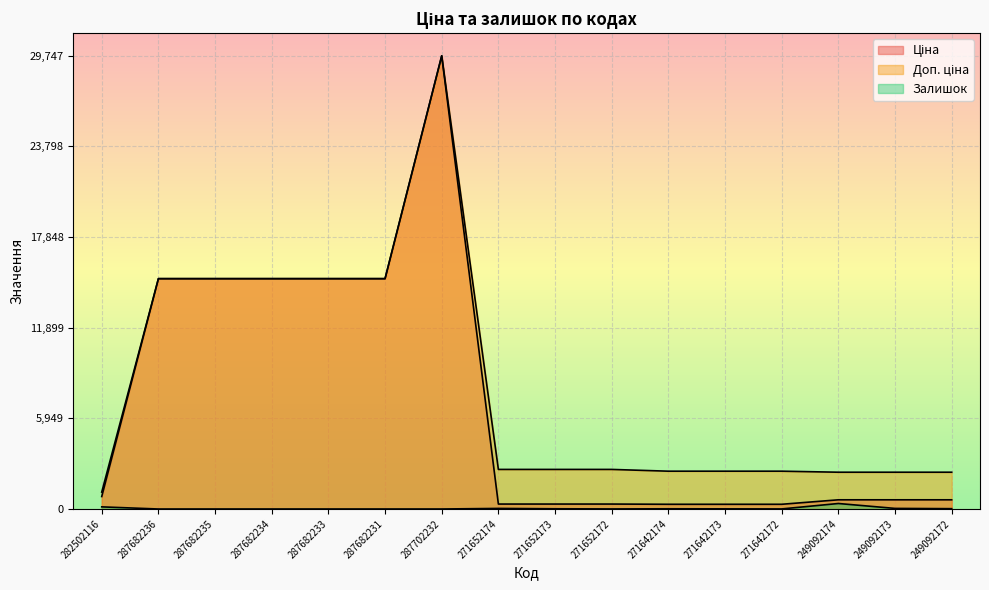

At how many categories does at least one series exceed 0?

16